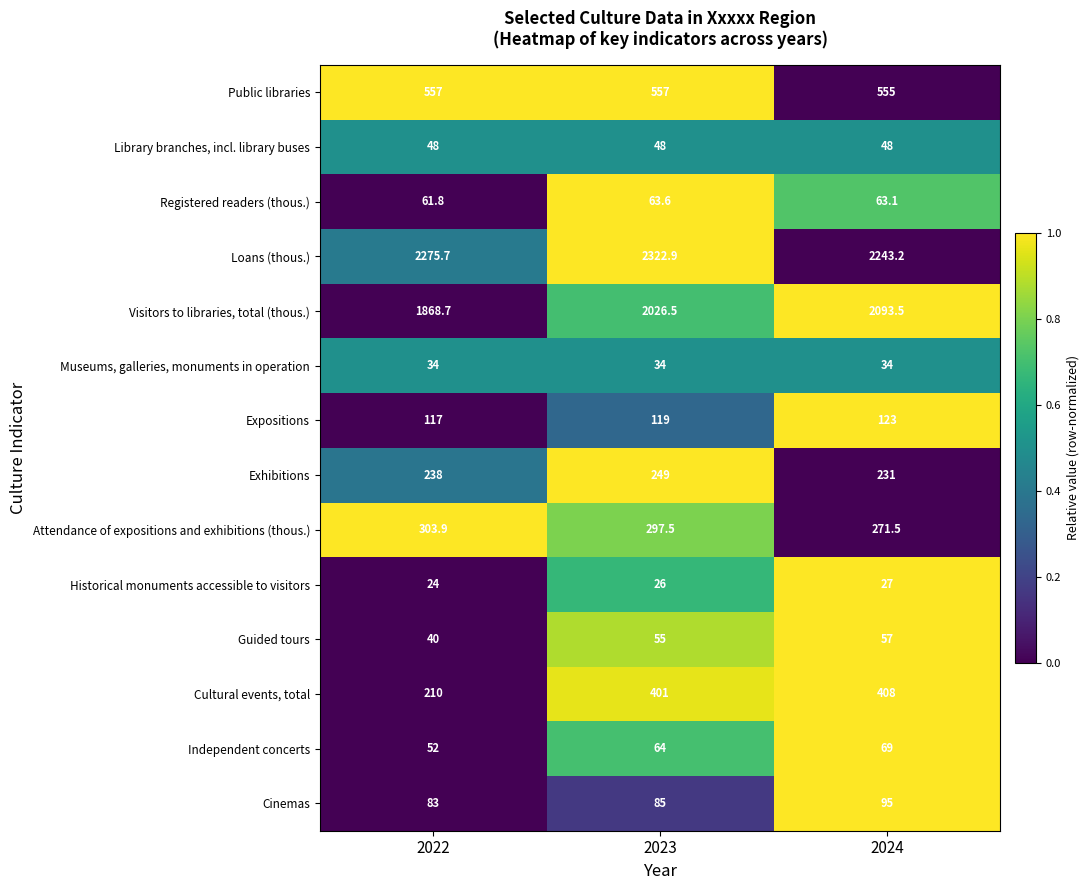

What is the sum of all Museums, galleries, monuments in operation values?

102.0